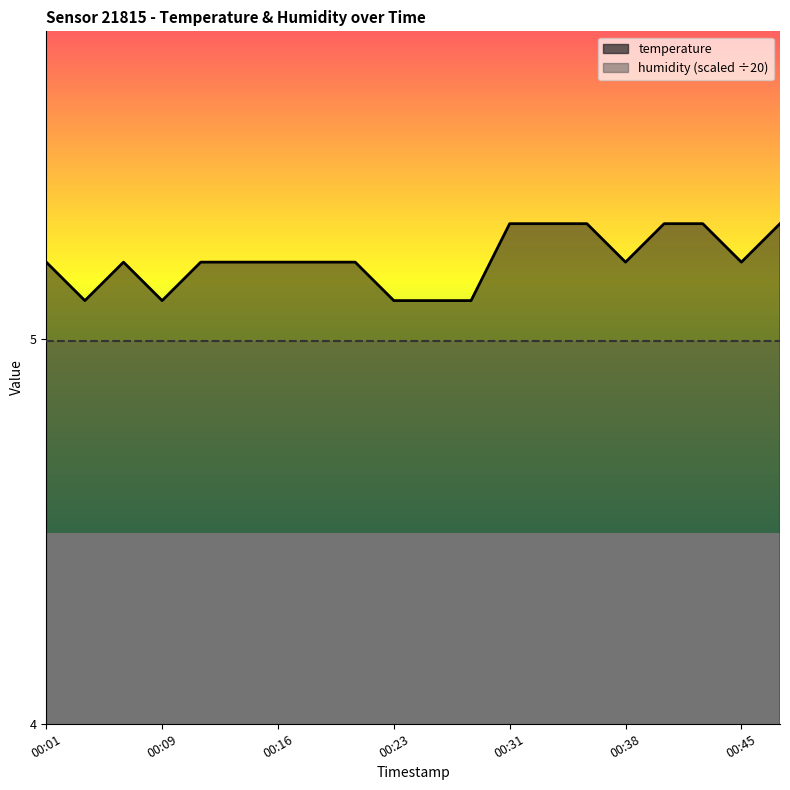

How many values are between 5 and 6?

20